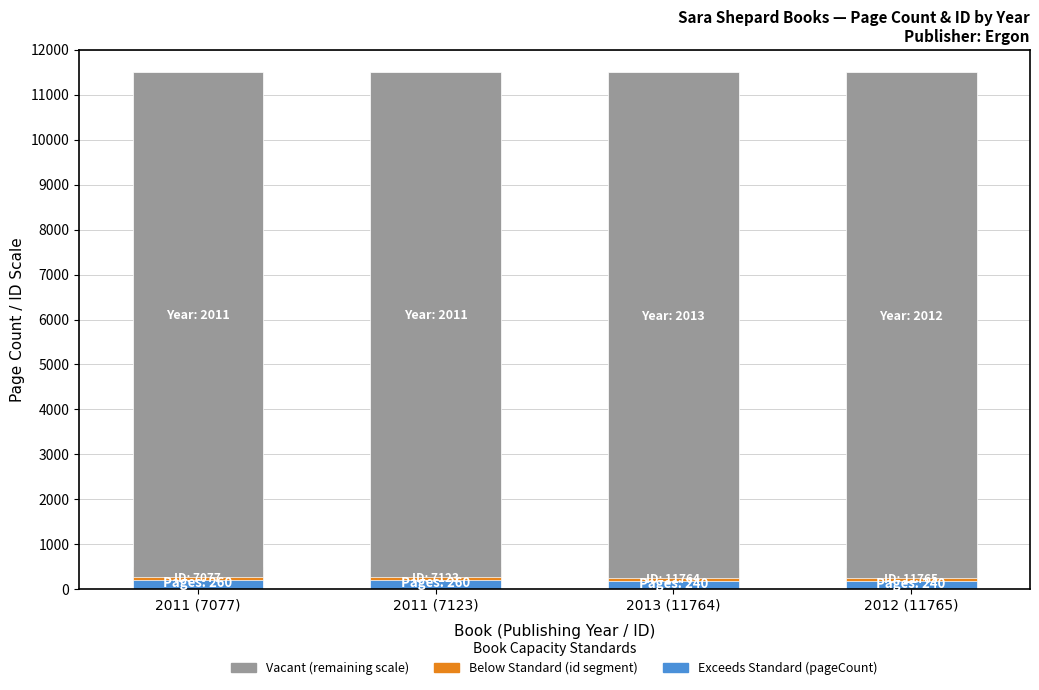

Does the chart contain any negative values?

No